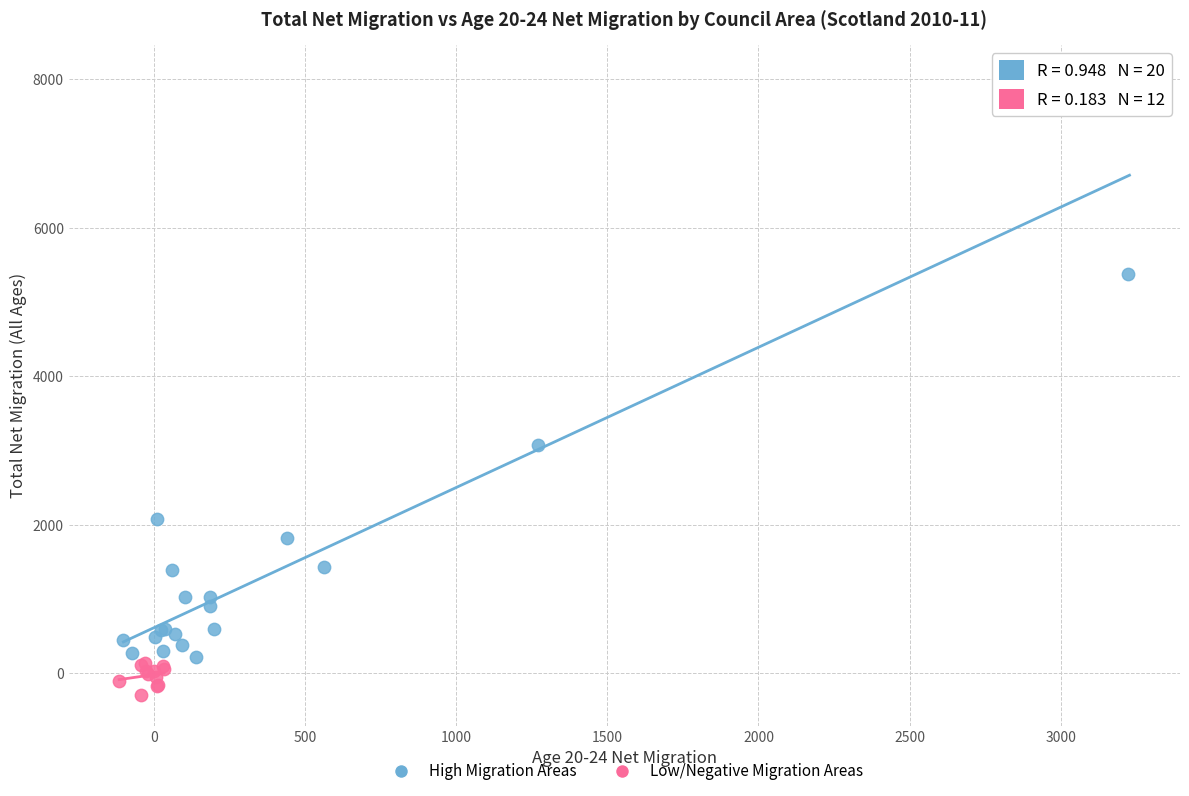

Which series reaches the minimum Y coordinate?

Low/Negative Migration Areas